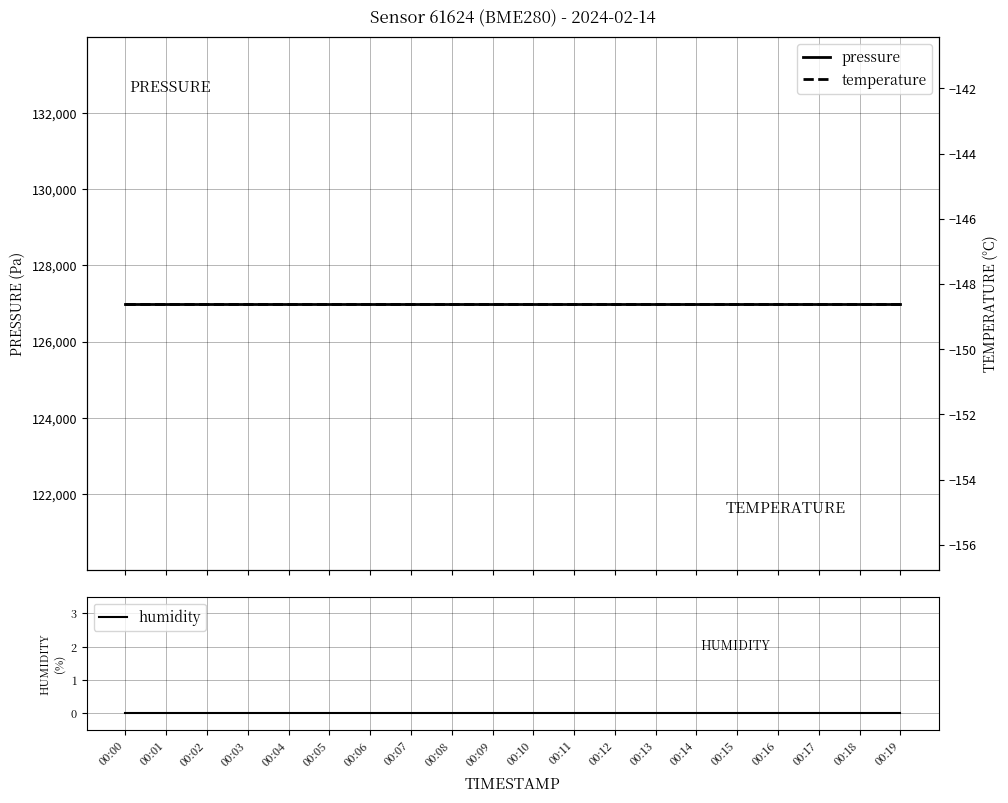

What is the spread (max minus min) of values at 00:11?

127148.6